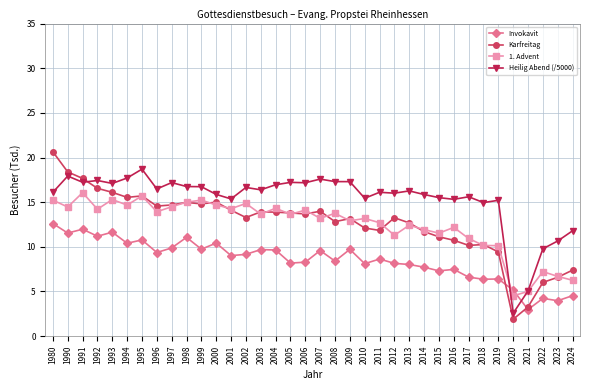

How many lines are shown in the chart?

4